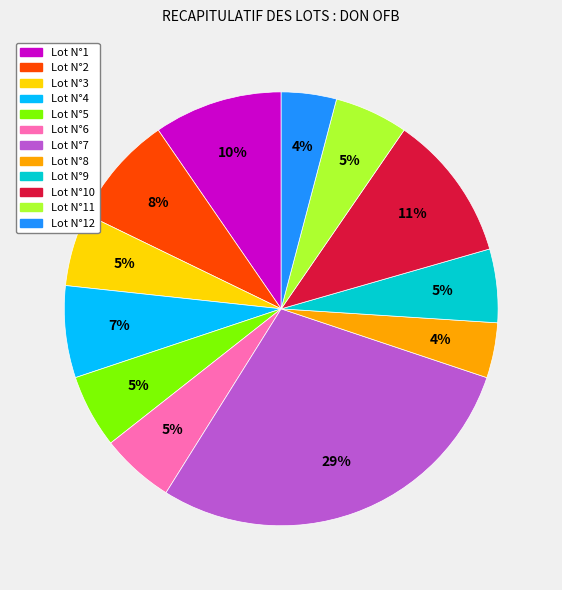

To the nearest percent, what percentage of the pie is Lot N°1?

10%